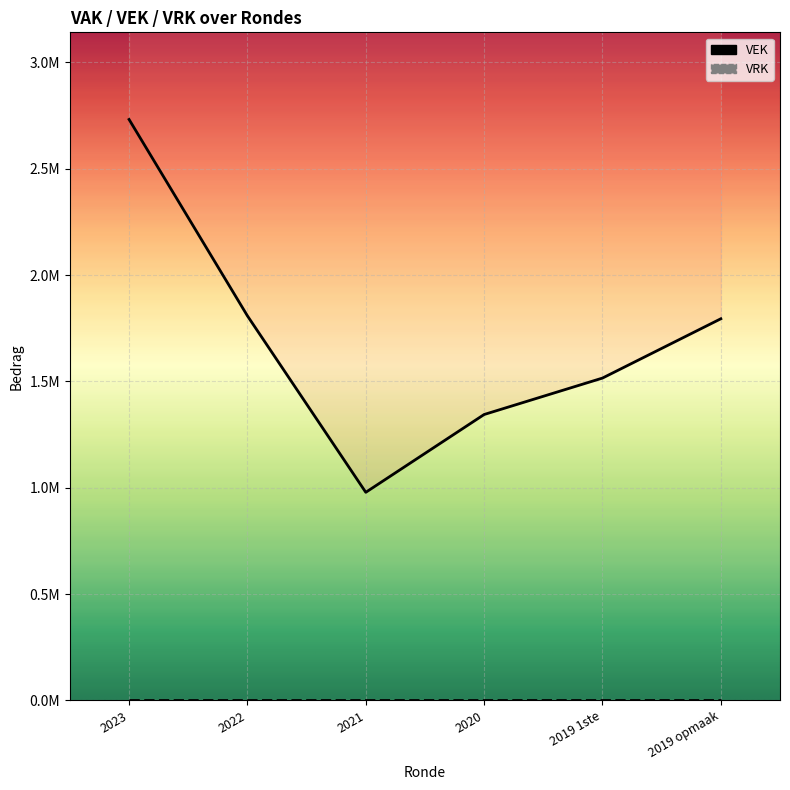

Approximately how many times larger is the value at 2019 opmaak compared to 2021?

1.8